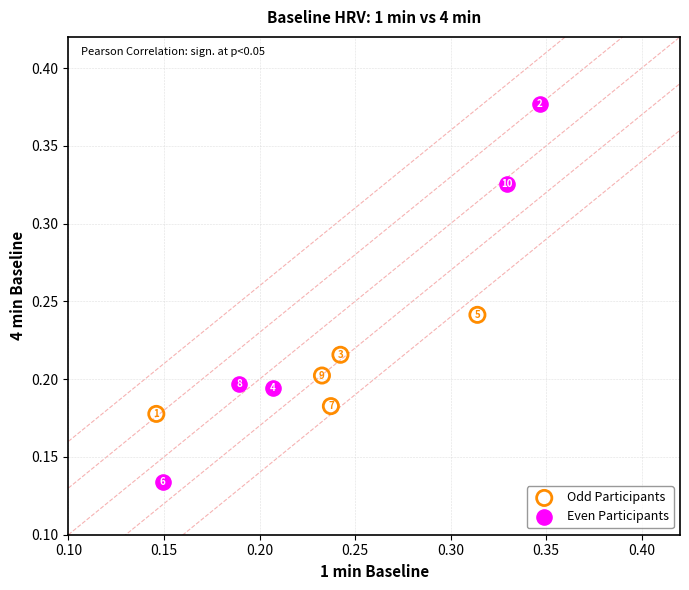

Which series contains the lowest Y value?

Even Participants